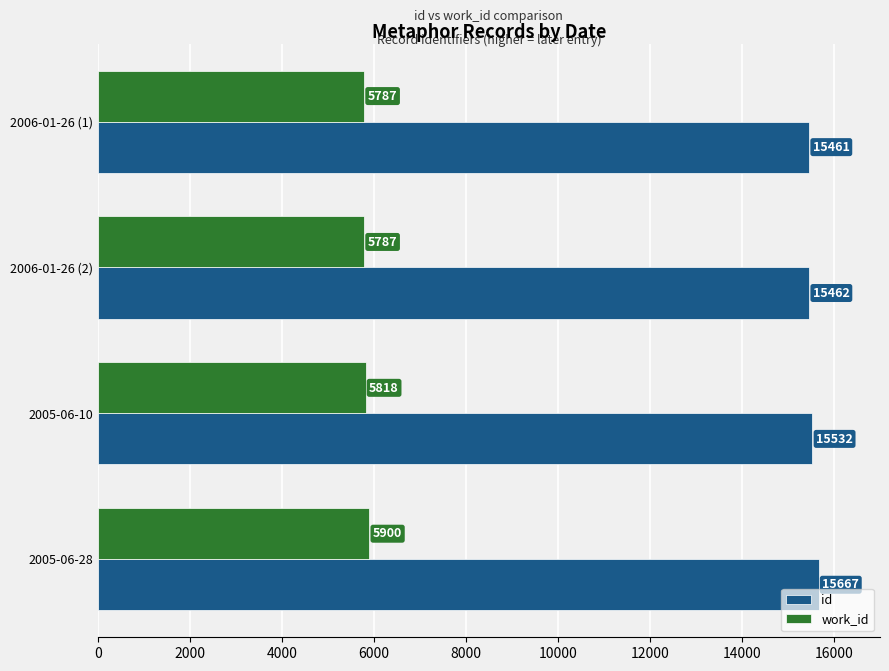

Read the work_id value at 2006-01-26 (1), to the nearest 10.

5790